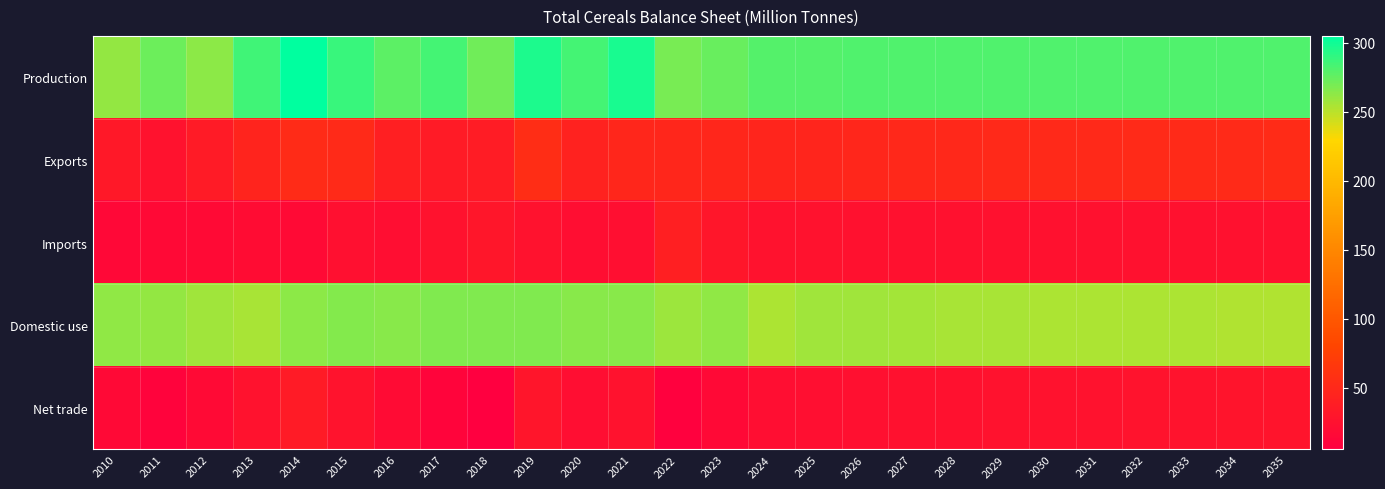

Reading left to right, list all the values displayed in this chart.

Production: 2010=261.0	2011=272.2	2012=262.8	2013=285.9	2014=304.9	2015=288.0	2016=276.9	2017=284.7	2018=271.8	2019=296.6	2020=284.9	2021=296.9	2022=269.1	2023=273.5	2024=279.6	2025=280.0	2026=280.5	2027=280.4	2028=280.5	2029=280.6	2030=280.7	2031=280.8	2032=280.9	2033=281.0	2034=281.1	2035=281.2
Exports: 2010=32.4	2011=26.4	2012=35.0	2013=46.0	2014=52.5	2015=51.4	2016=39.4	2017=35.7	2018=35.9	2019=55.1	2020=42.9	2021=47.9	2022=48.0	2023=47.8	2024=47.0	2025=47.3	2026=48.1	2027=49.0	2028=49.8	2029=50.2	2030=50.6	2031=51.0	2032=51.3	2033=51.8	2034=52.1	2035=52.5
Imports: 2010=15.8	2011=16.8	2012=17.4	2013=19.5	2014=17.3	2015=23.7	2016=20.8	2017=25.4	2018=30.4	2019=26.2	2020=21.4	2021=22.4	2022=40.2	2023=31.0	2024=25.5	2025=25.4	2026=24.7	2027=24.7	2028=24.7	2029=24.6	2030=24.6	2031=24.5	2032=24.5	2033=24.4	2034=24.3	2035=24.2
Domestic use: 2010=262.0	2011=261.3	2012=258.0	2013=255.0	2014=263.5	2015=265.2	2016=264.5	2017=266.9	2018=266.8	2019=266.7	2020=264.7	2021=264.9	2022=258.6	2023=261.9	2024=254.5	2025=257.3	2026=257.0	2027=256.1	2028=255.3	2029=254.9	2030=254.6	2031=254.3	2032=254.1	2033=253.5	2034=253.2	2035=252.9
Net trade: 2010=16.6	2011=9.7	2012=17.6	2013=26.4	2014=35.2	2015=27.6	2016=18.6	2017=10.3	2018=5.4	2019=28.9	2020=21.5	2021=25.5	2022=7.7	2023=16.8	2024=21.6	2025=22.0	2026=23.4	2027=24.3	2028=25.1	2029=25.6	2030=26.0	2031=26.4	2032=26.8	2033=27.4	2034=27.8	2035=28.3